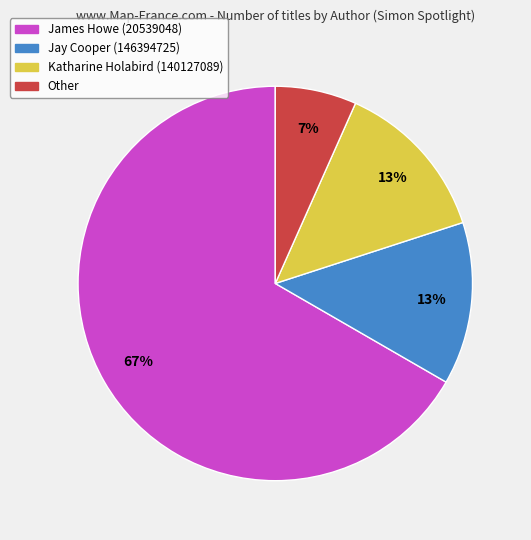

Between Katharine Holabird (140127089) and Other, which is larger?

Katharine Holabird (140127089)